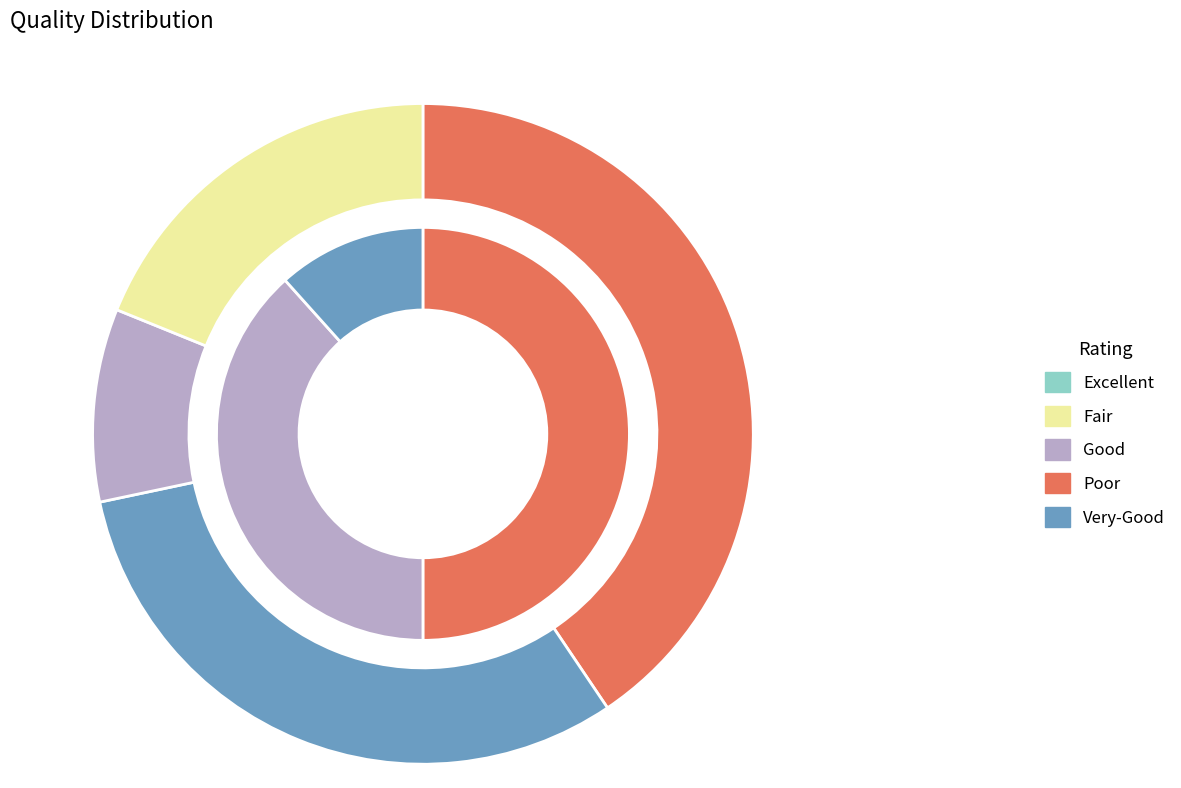

Is there any slice that represents more than half of the pie?

No